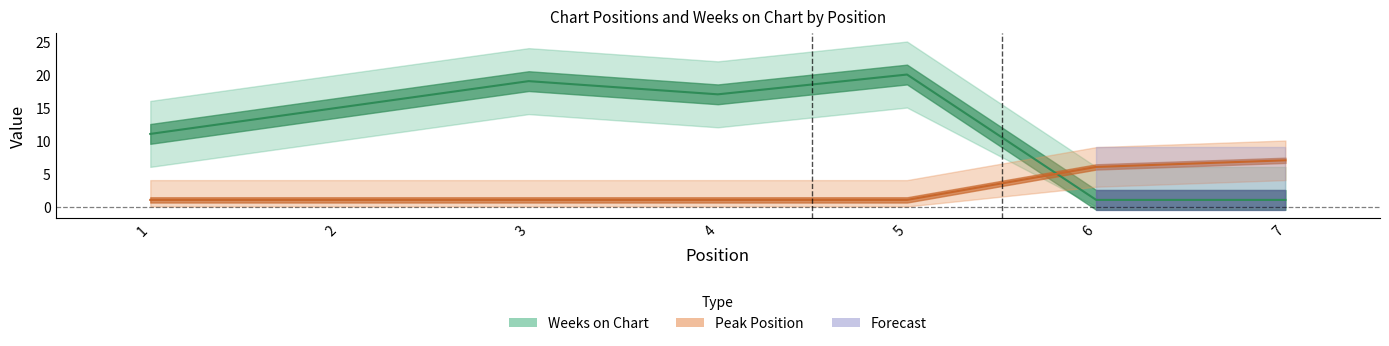

What is the total value across all series at 2?

16